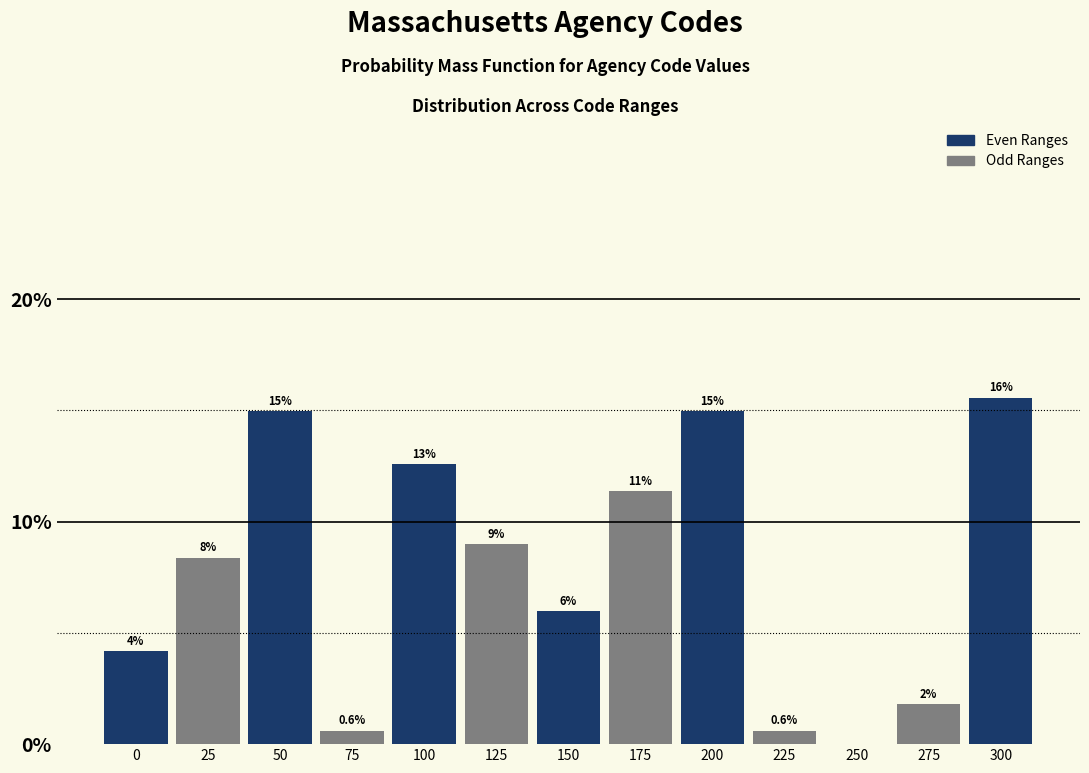

Reading left to right, what are all the values shown in this chart?

0=4.2	25=8.4	50=15.0	75=0.6	100=12.6	125=9.0	150=6.0	175=11.4	200=15.0	225=0.6	250=0.0	275=1.8	300=15.6